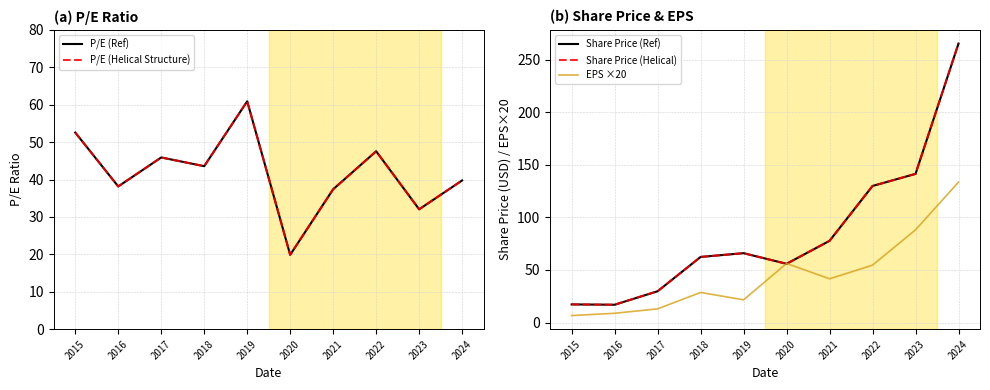

What are all the series names shown in the legend?

P/E (Ref), P/E (Helical Structure), Share Price (Ref), Share Price (Helical), EPS ×20